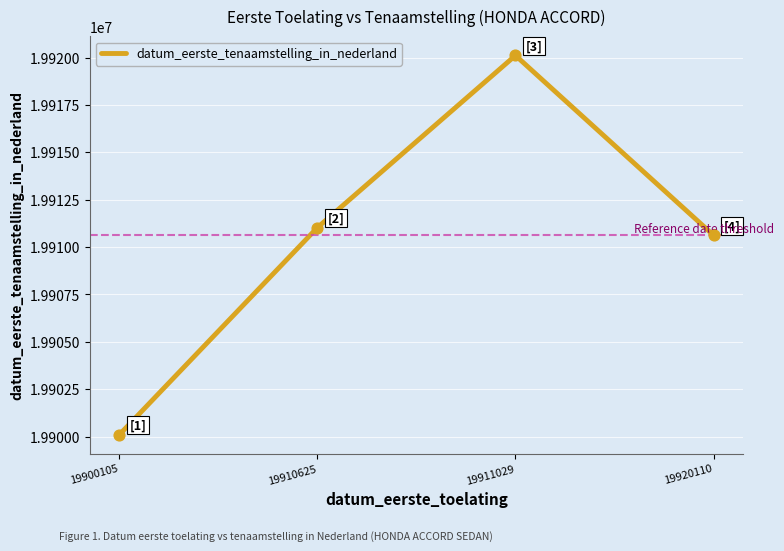

Approximately how many times larger is the value at 19911029 compared to 19900105?

1.0